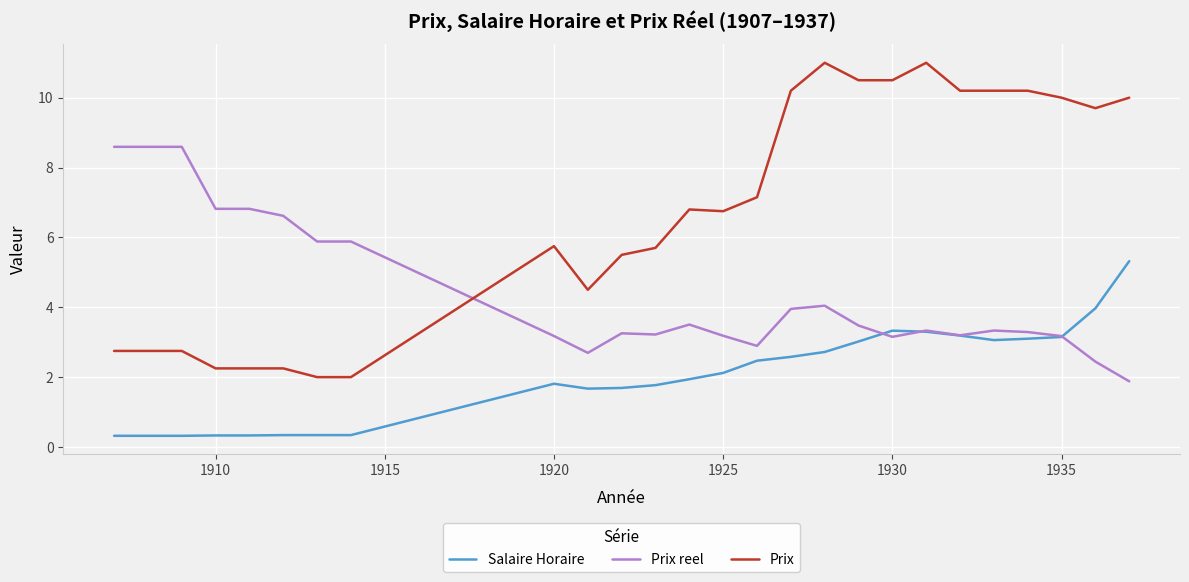

Which series has the largest range (max minus min)?

Prix